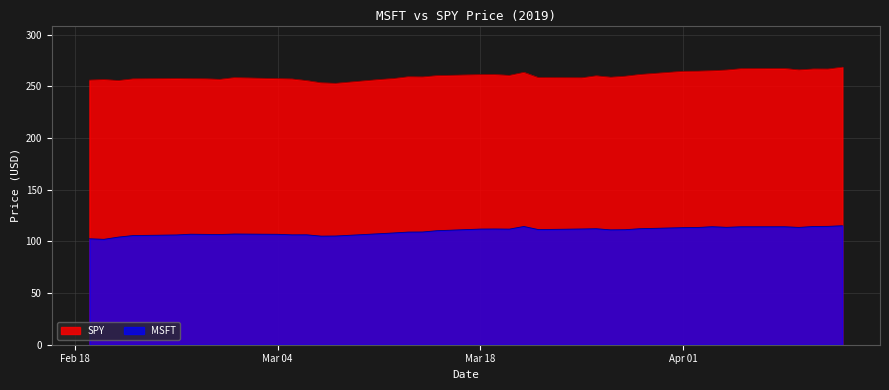

What is the label of the 26th point from the right?

2019-03-08